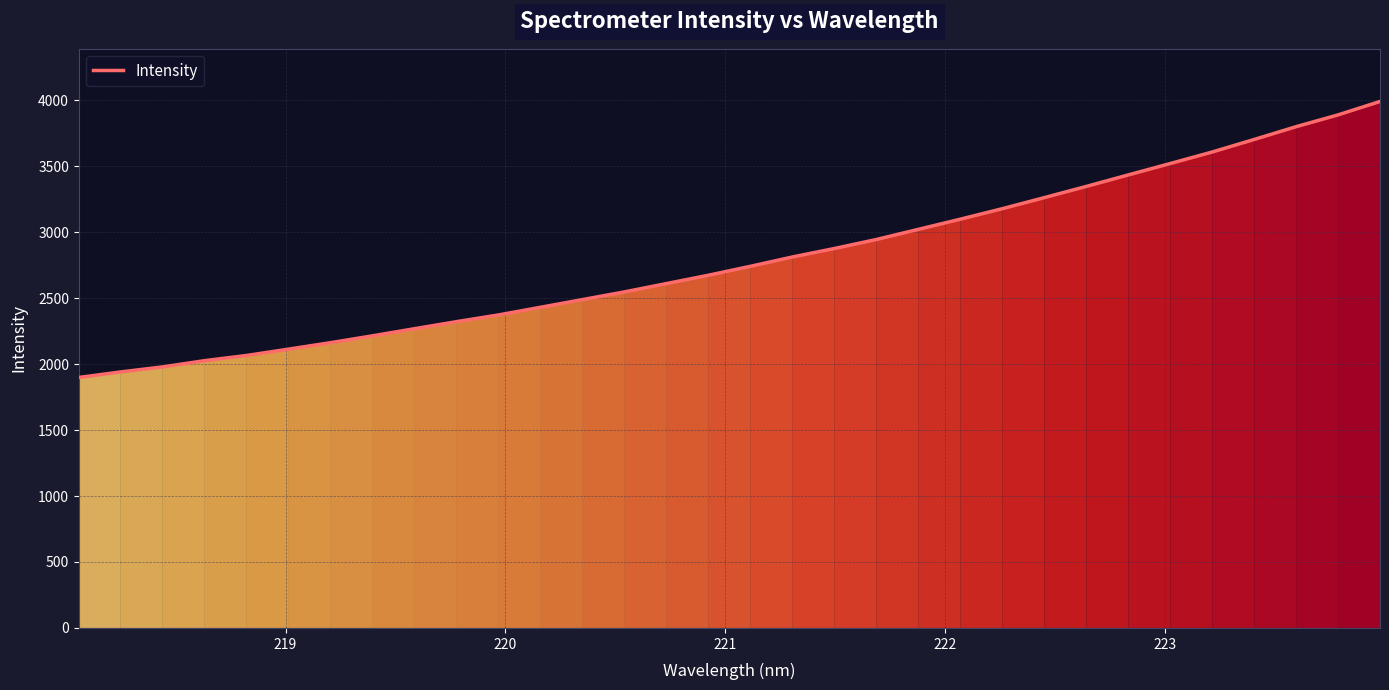

What is the minimum value shown in the chart?

1898.7